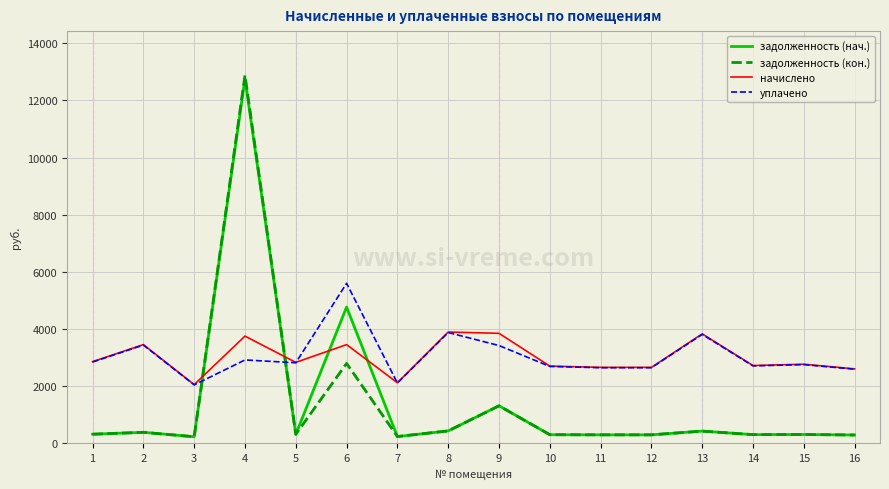

At which category is the sum across all series the highest?

4